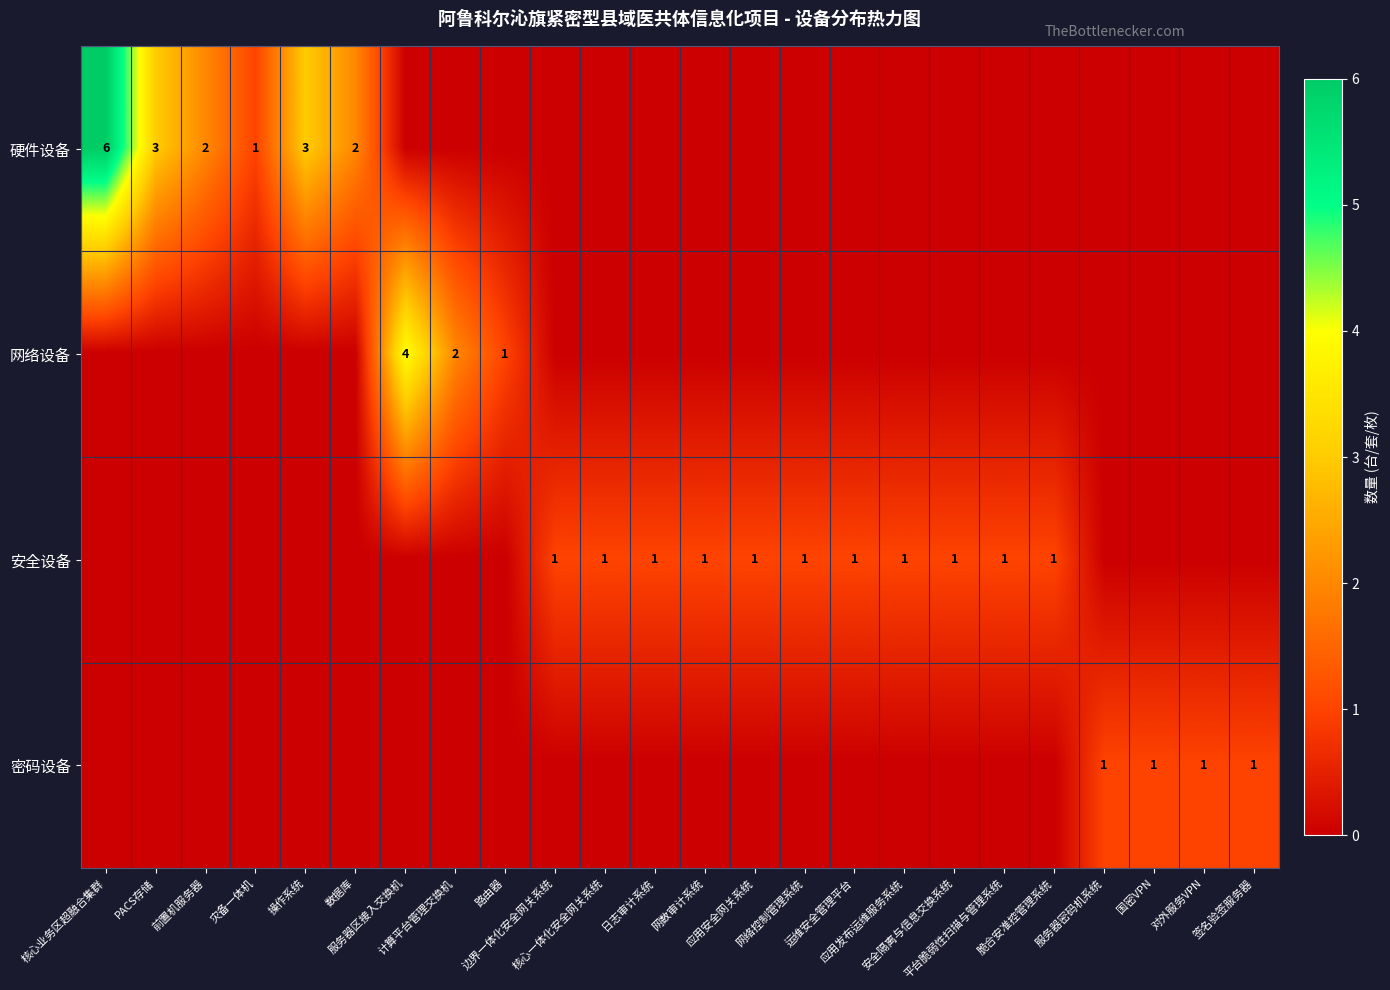

How many data points in 密码设备 are above 0?

4